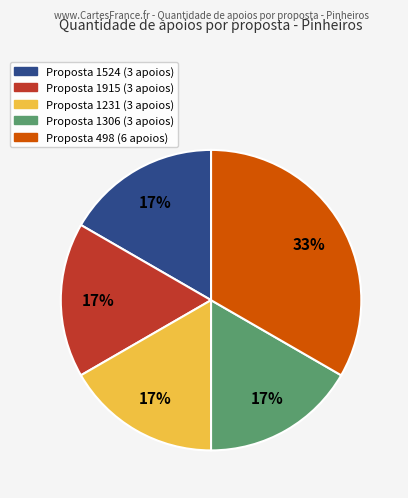

Is there a majority slice in this chart?

No